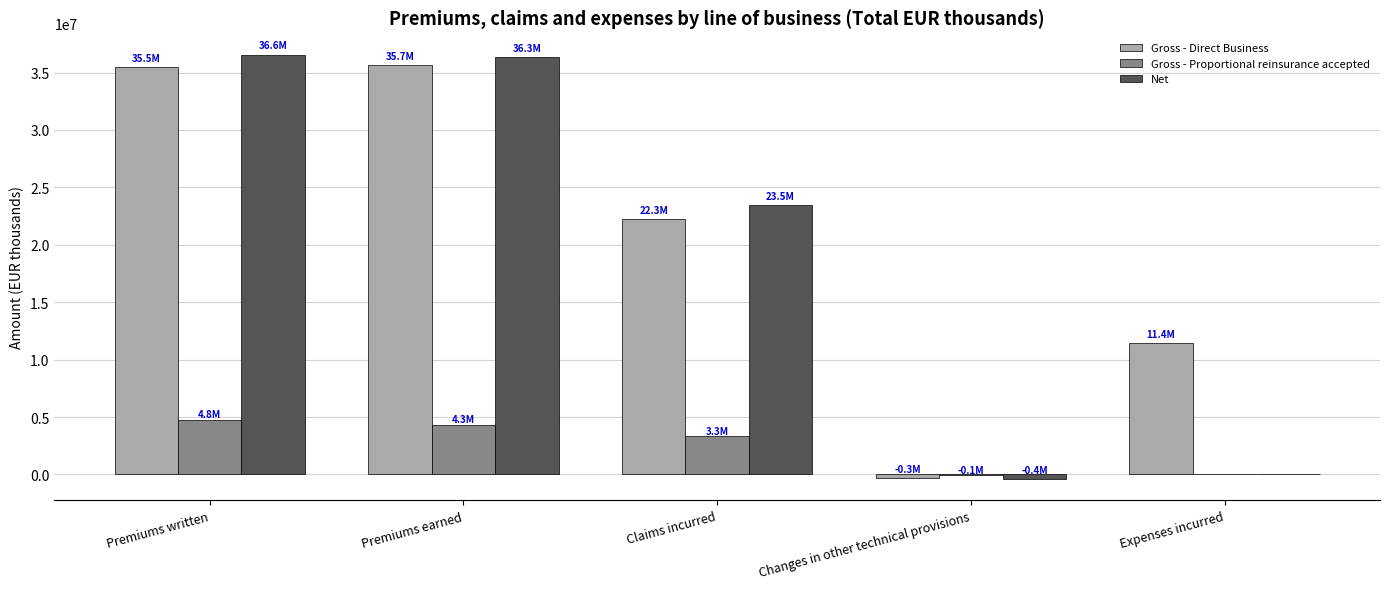

What is the spread (max minus min) of values at Premiums earned?

31996423.0